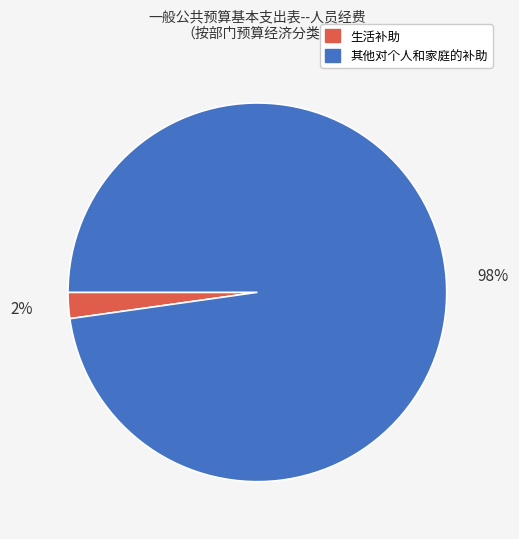

Which has a higher value, 其他对个人和家庭的补助 or 生活补助?

其他对个人和家庭的补助